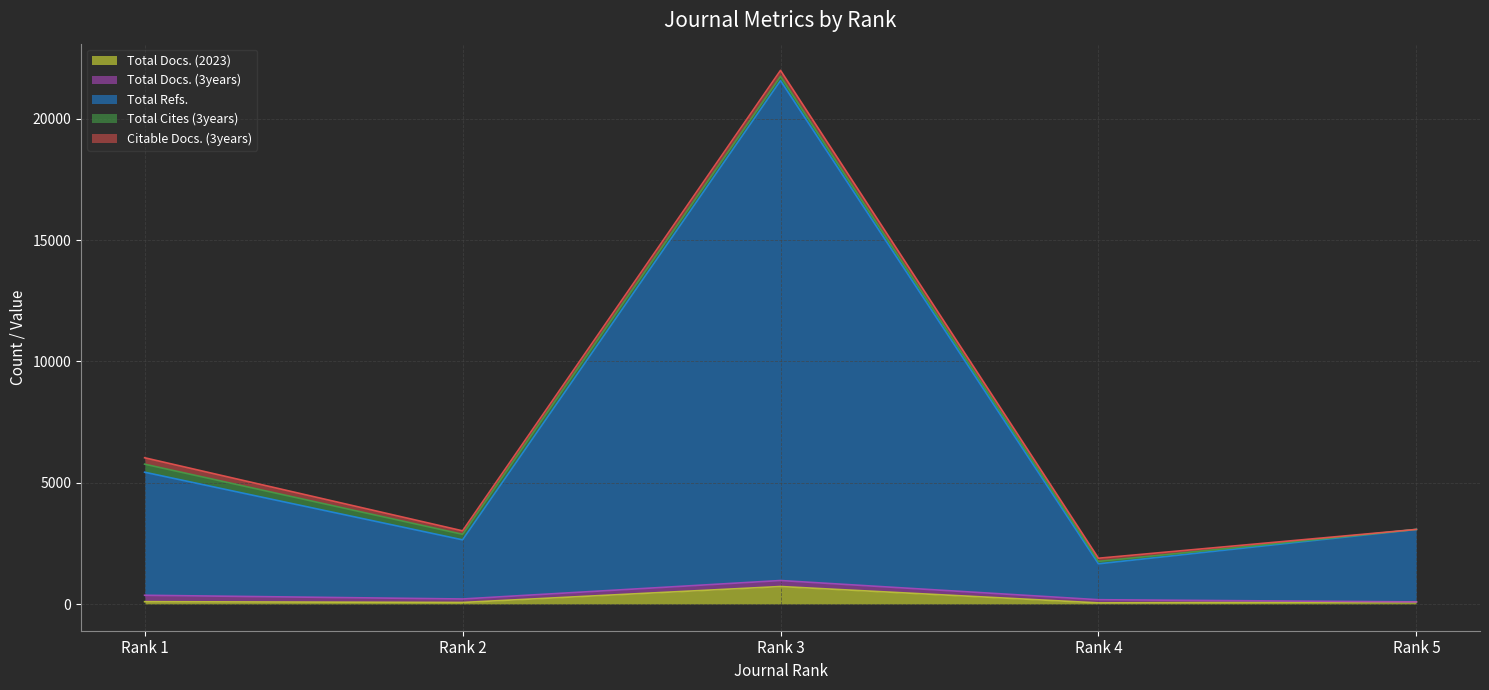

True or false: Total Cites (3years) has a value of -119 at Rank 5.

False